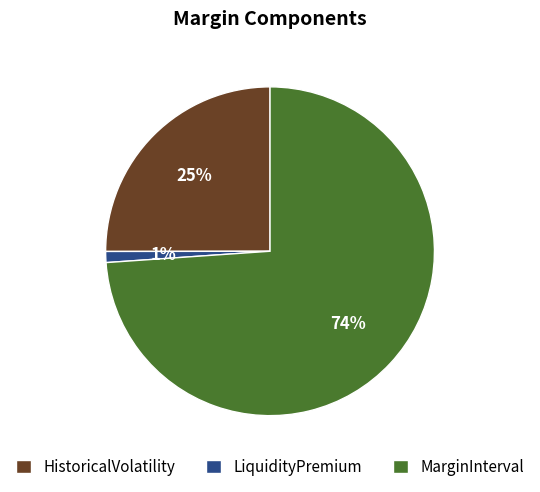

Do HistoricalVolatility and MarginInterval together represent more than half of the pie?

Yes